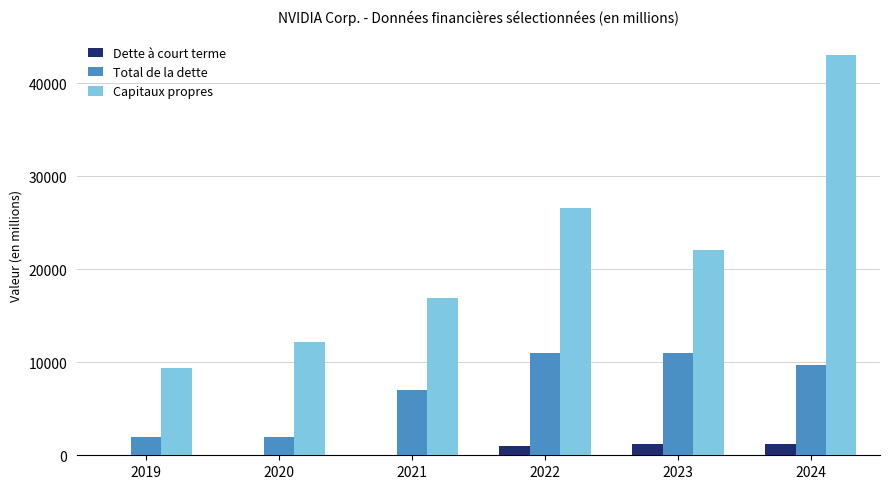

Which series changed the most between 2019 and 2020?

Capitaux propres